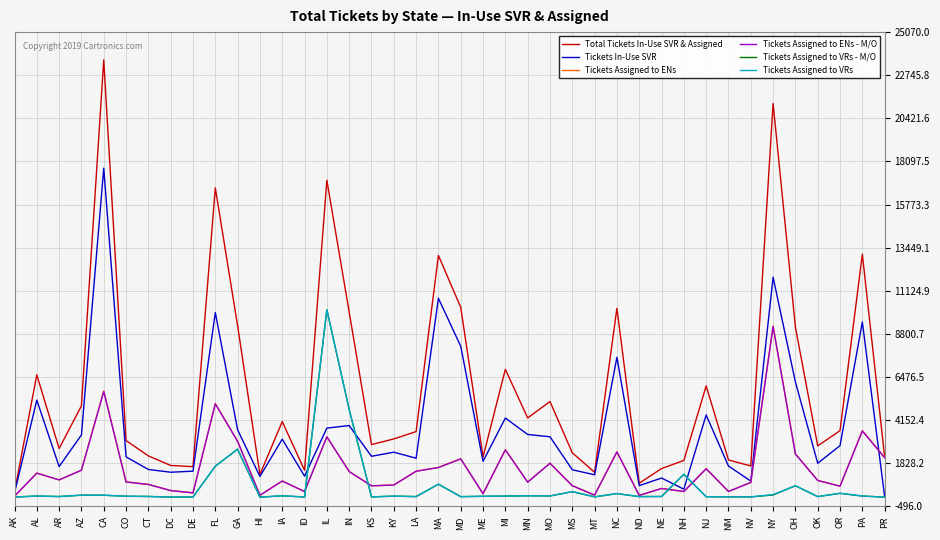

True or false: Tickets Assigned to ENs - M/O has a value of 1454 at AZ.

True